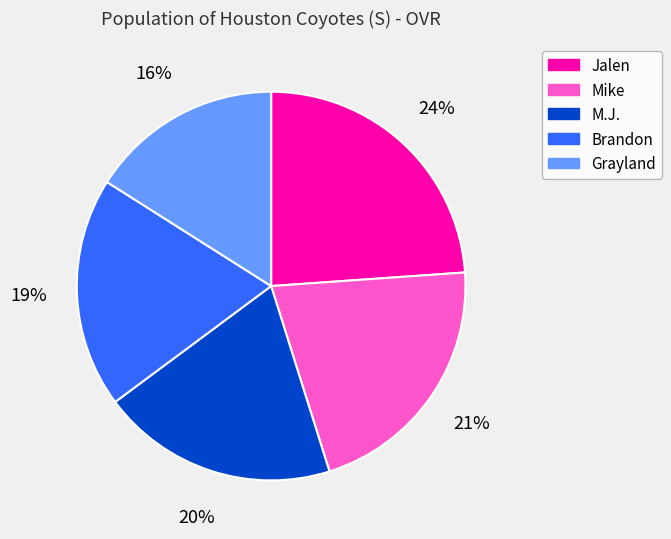

Does Mike represent more than half of the total?

No